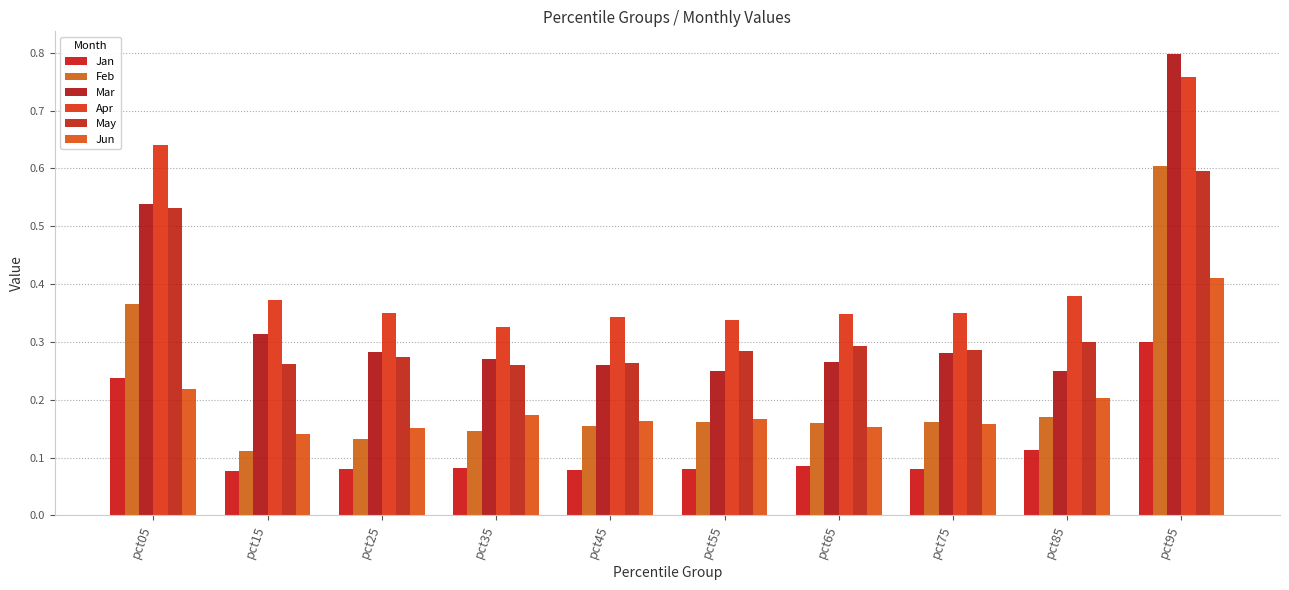

What is the value of the May bar at the 5th from the left?

0.3